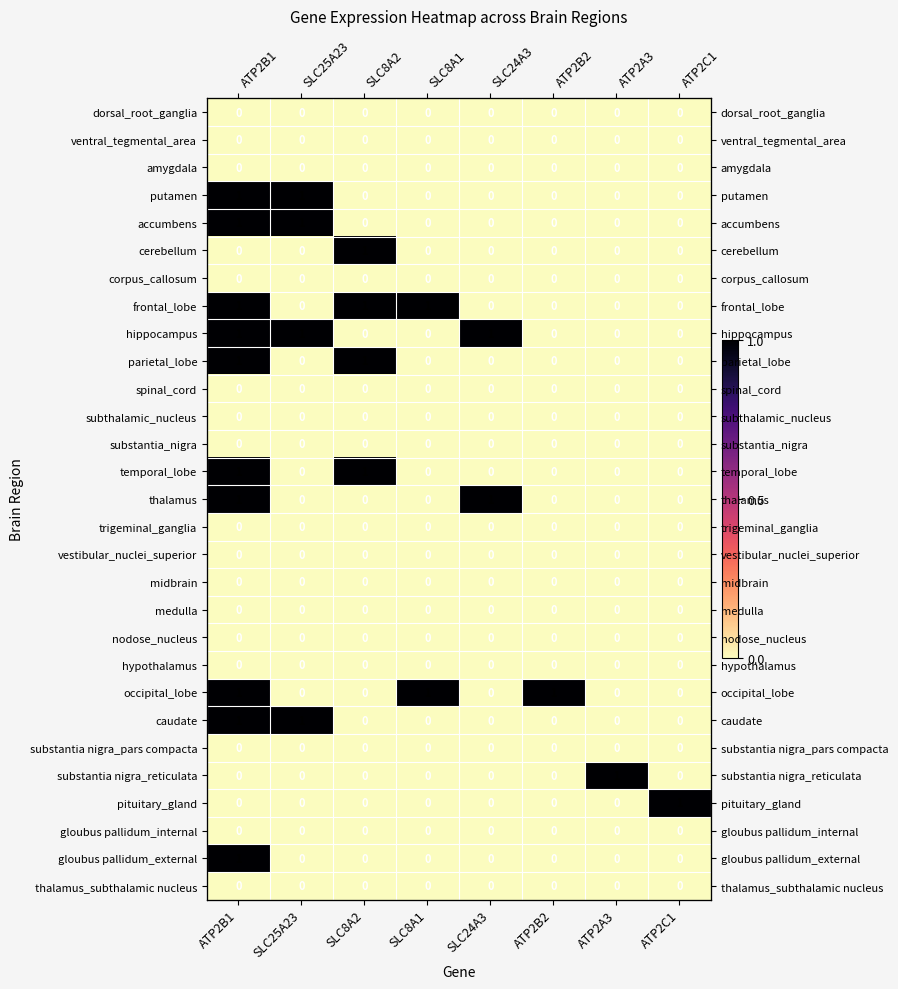

What is the sum of all gloubus pallidum_external values?

1